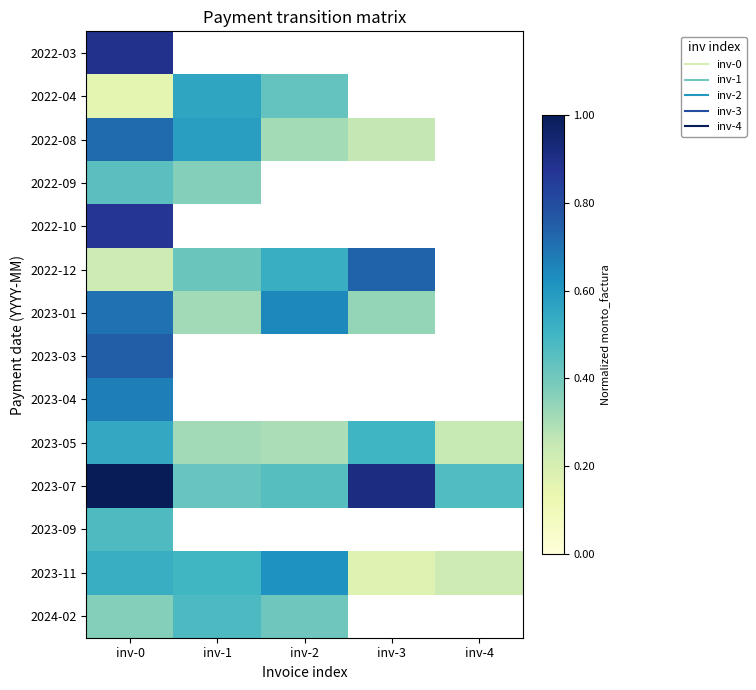

What is the greatest value displayed?

1.0